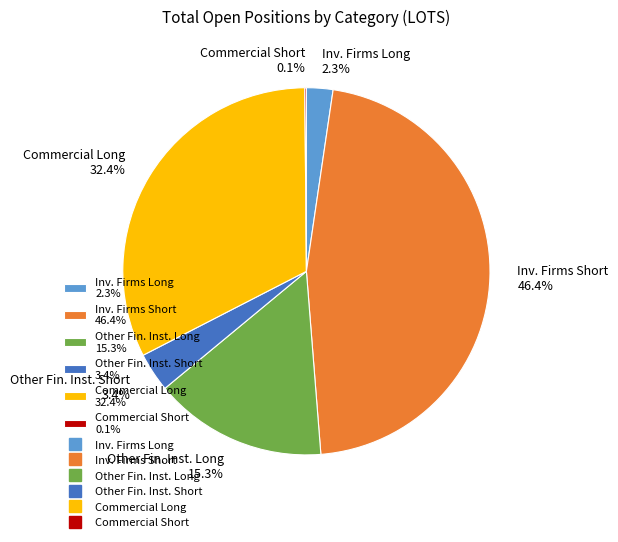

How much of the chart is everything except Commercial Long 32.4%?

67.6%